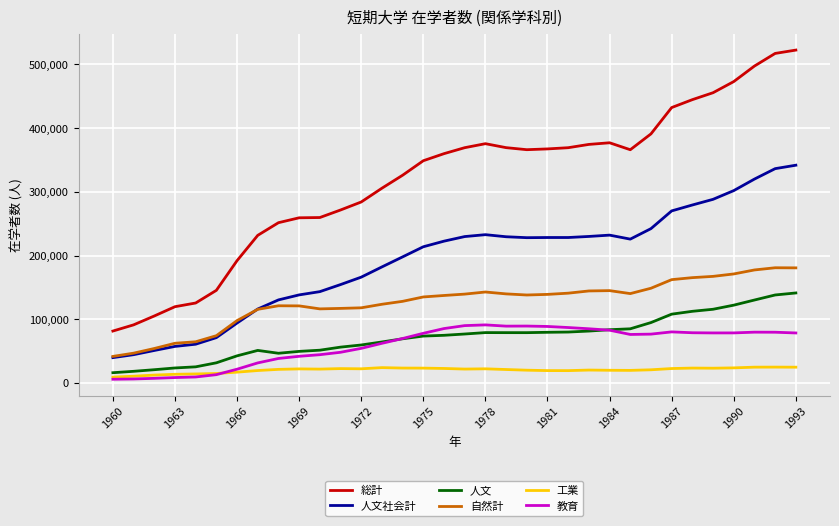

Which series has the widest spread of values?

総計